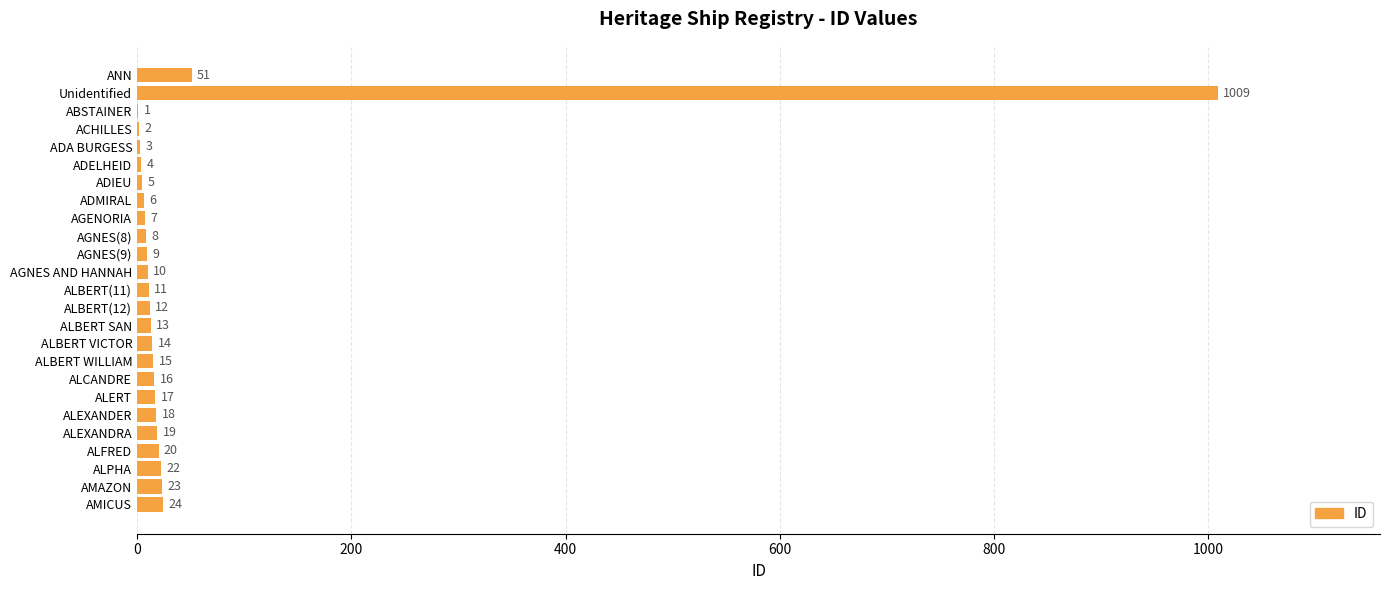

At which label is the value closest to 505?

ANN